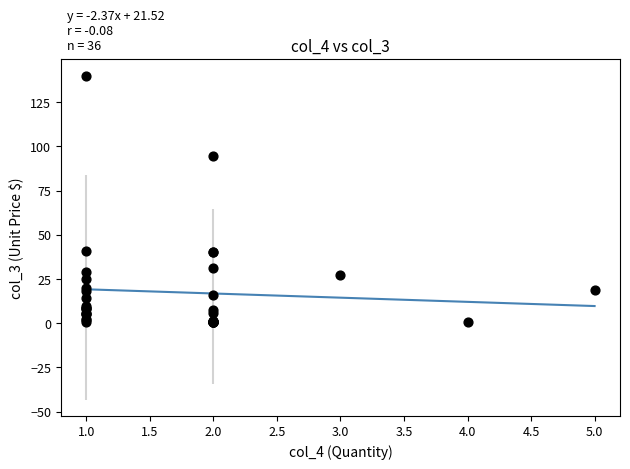

What Y value in the scatter plot is closest to 70?

94.3